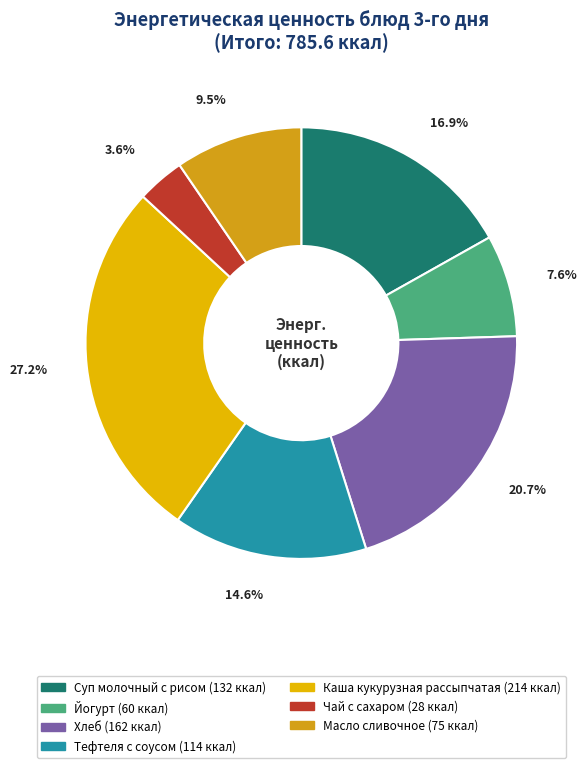

To the nearest percent, what percentage of the pie is Суп молочный с рисом?

17%